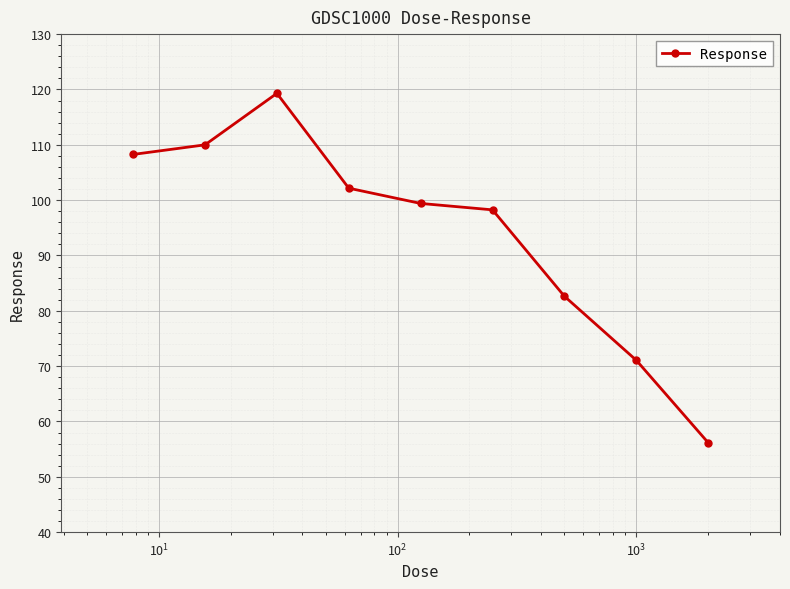

What is the average value?

94.1